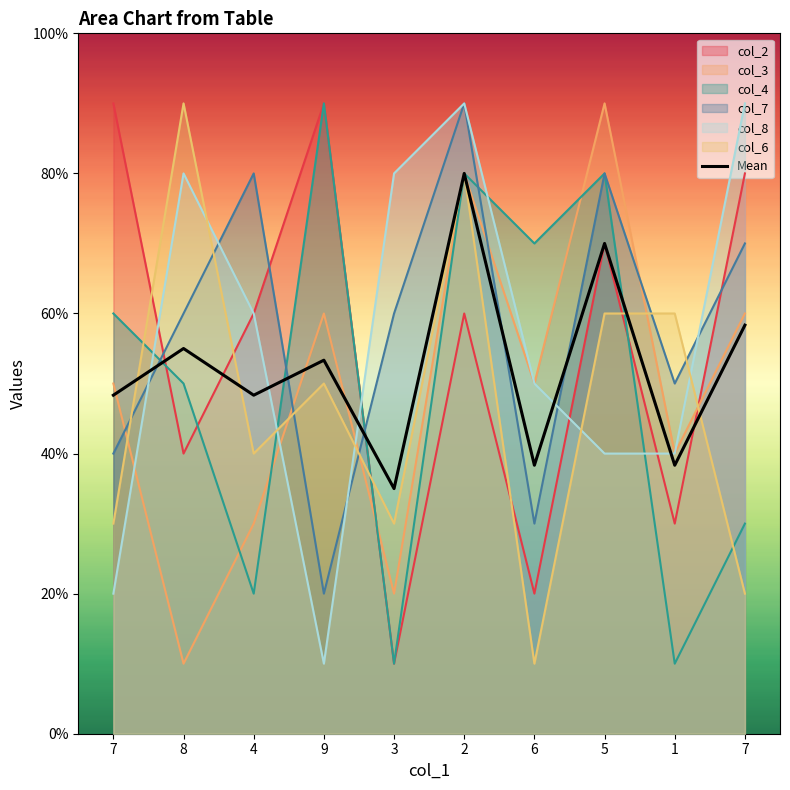

What is the change in value from 7 to 8?

+0.7